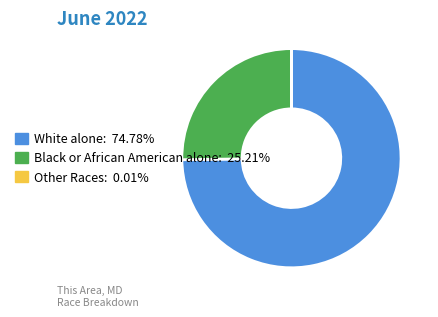

Is there any slice that represents more than half of the pie?

Yes